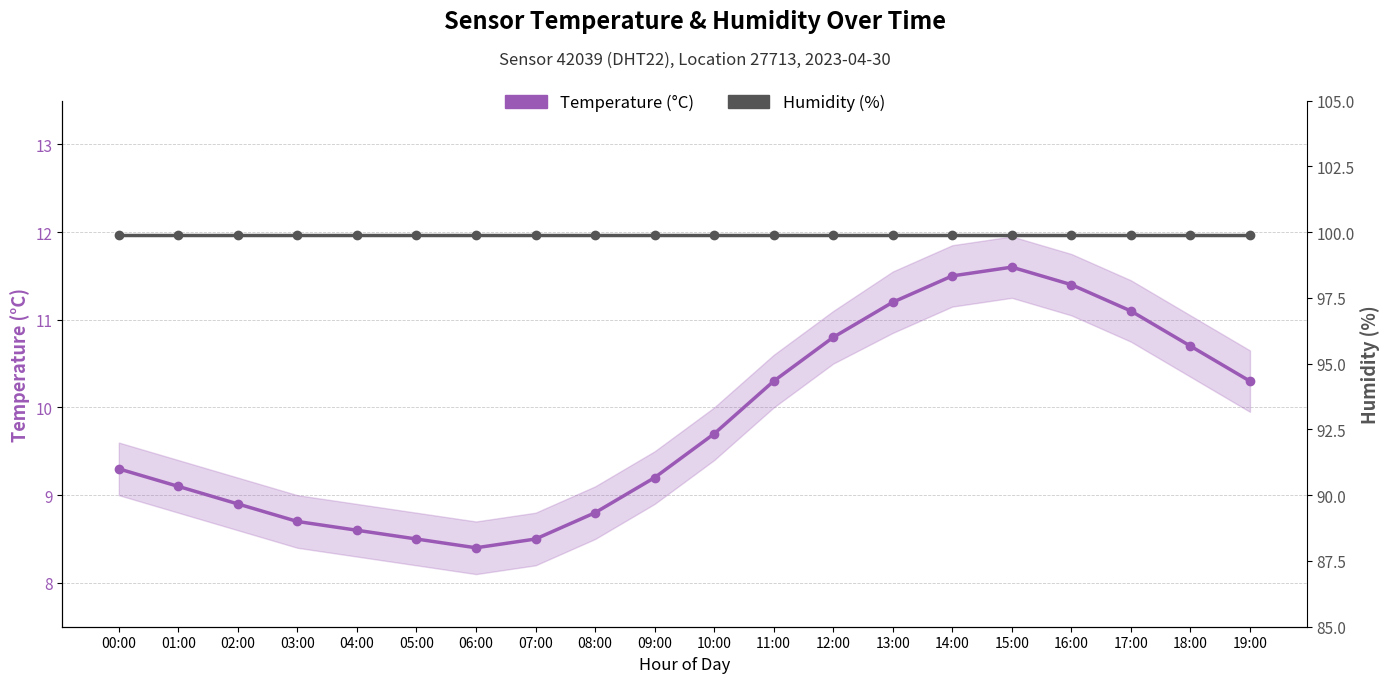

What is the spread (max minus min) of values at 15:00?

88.3